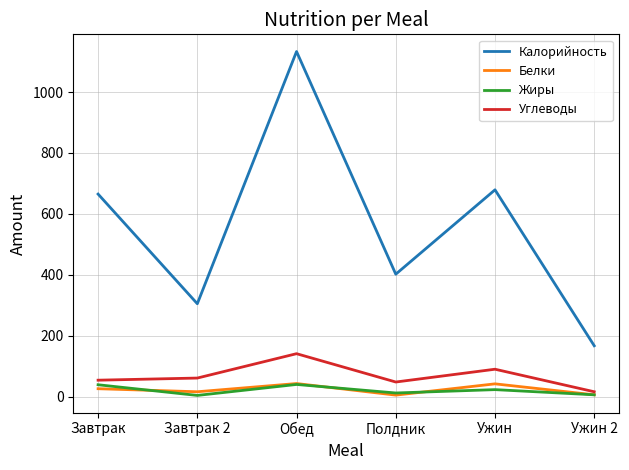

What is the maximum value for Углеводы?

141